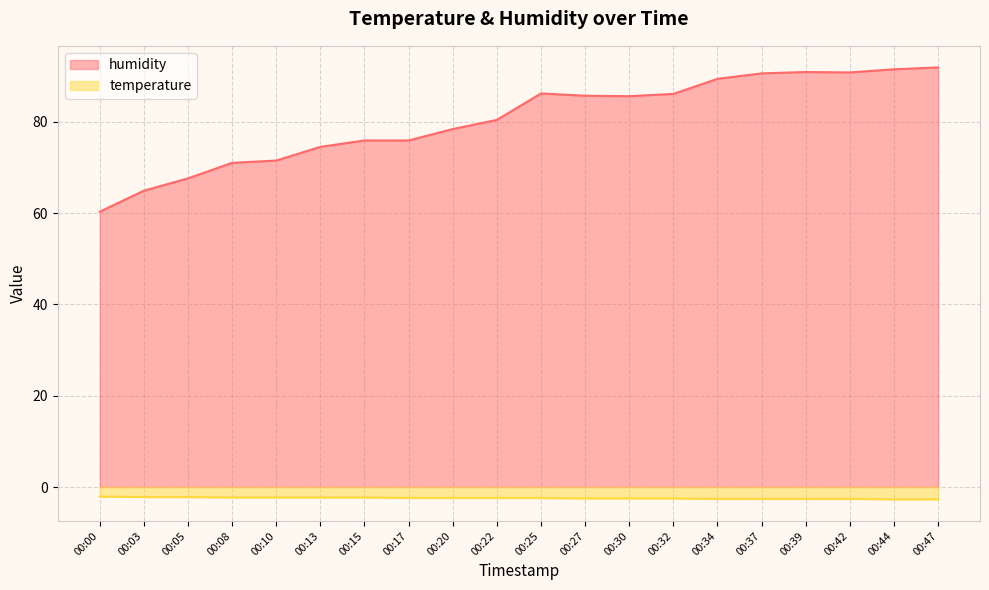

Which category has the lowest value in the humidity series?

00:00